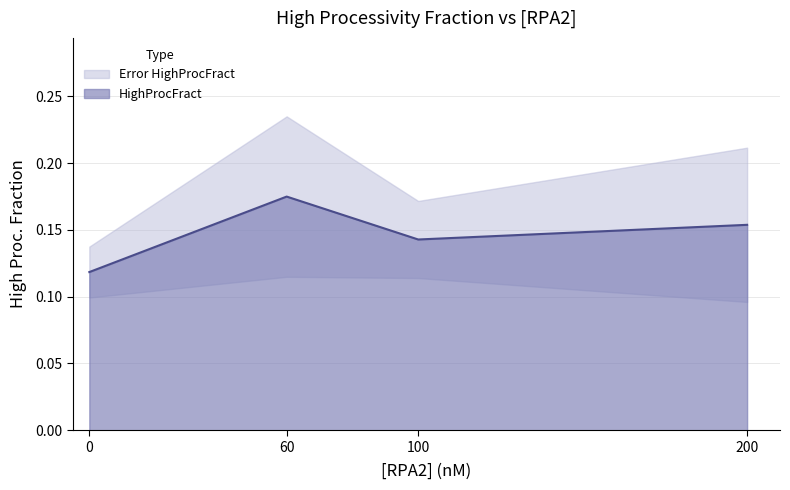

Where is the first local maximum?

60